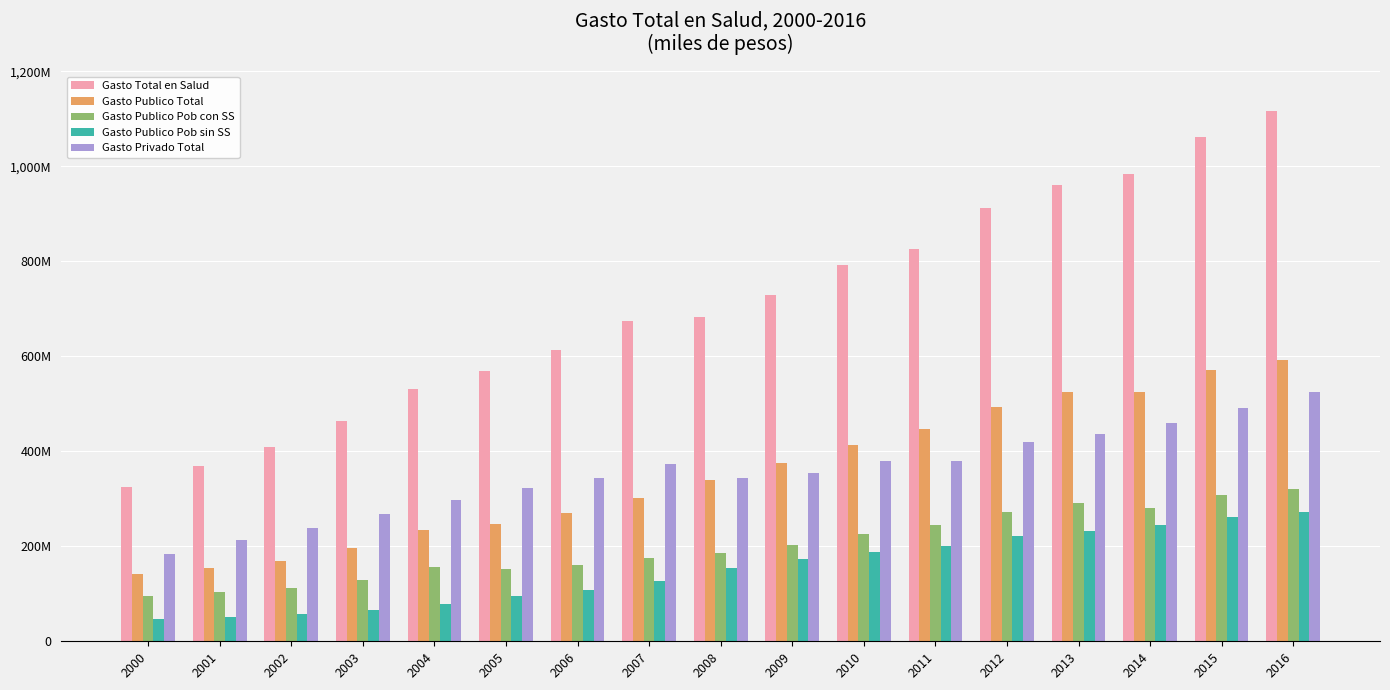

What is the value of the Gasto Publico Total bar at the 5th from the left?

233809547.3